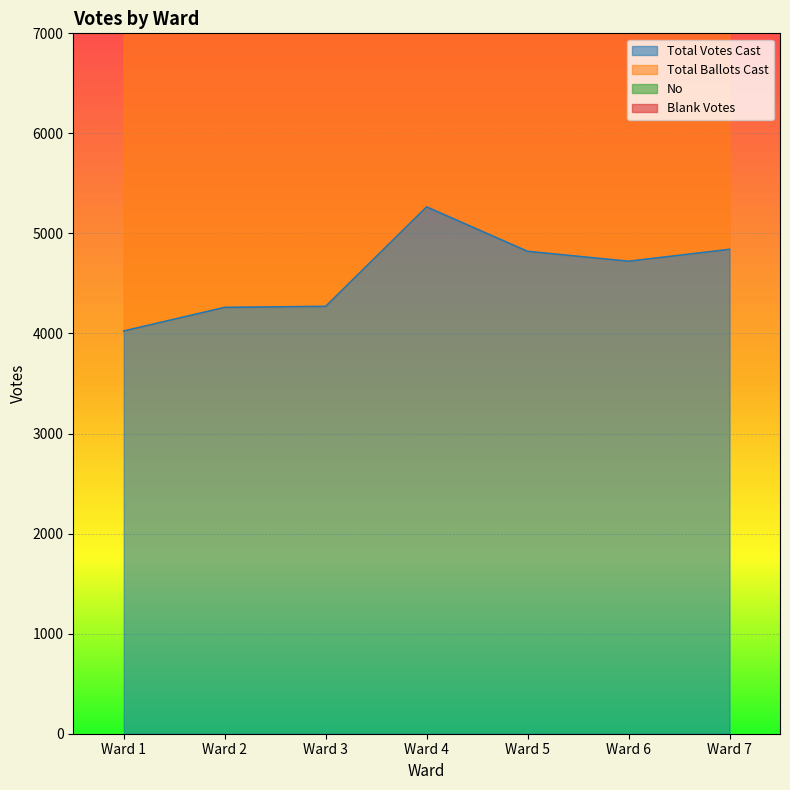

True or false: Total Votes Cast has a value of 5365 at Ward 1.

False